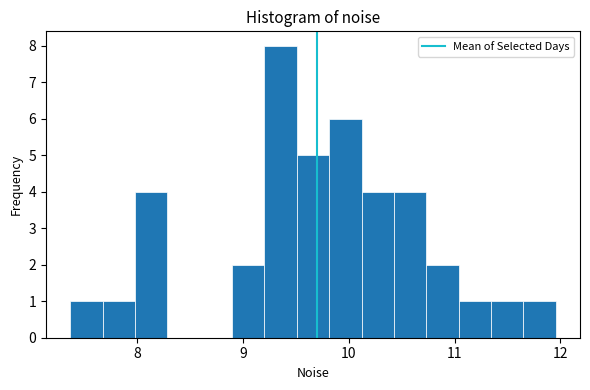

Around what value on the x-axis is the tallest bar? Give the approximate position of its centre, as read against the axis.

9.4